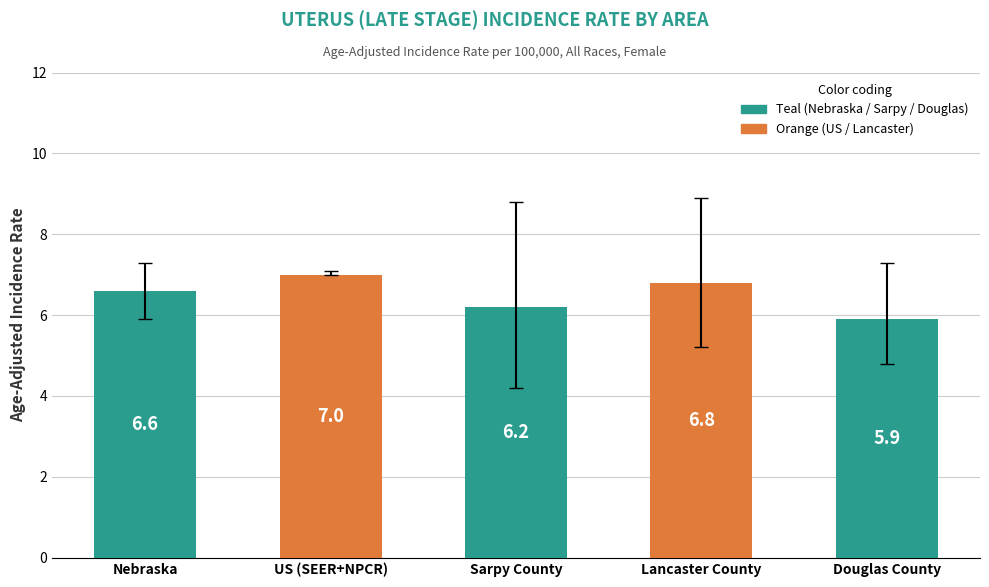

Reading left to right, extract all data points from this chart.

Age-Adjusted Rate: Nebraska=6.6	US (SEER+NPCR)=7.0	Sarpy County=6.2	Lancaster County=6.8	Douglas County=5.9
Lower 95% CI: Nebraska=5.9	US (SEER+NPCR)=7.0	Sarpy County=4.2	Lancaster County=5.2	Douglas County=4.8
Upper 95% CI: Nebraska=7.3	US (SEER+NPCR)=7.1	Sarpy County=8.8	Lancaster County=8.9	Douglas County=7.3